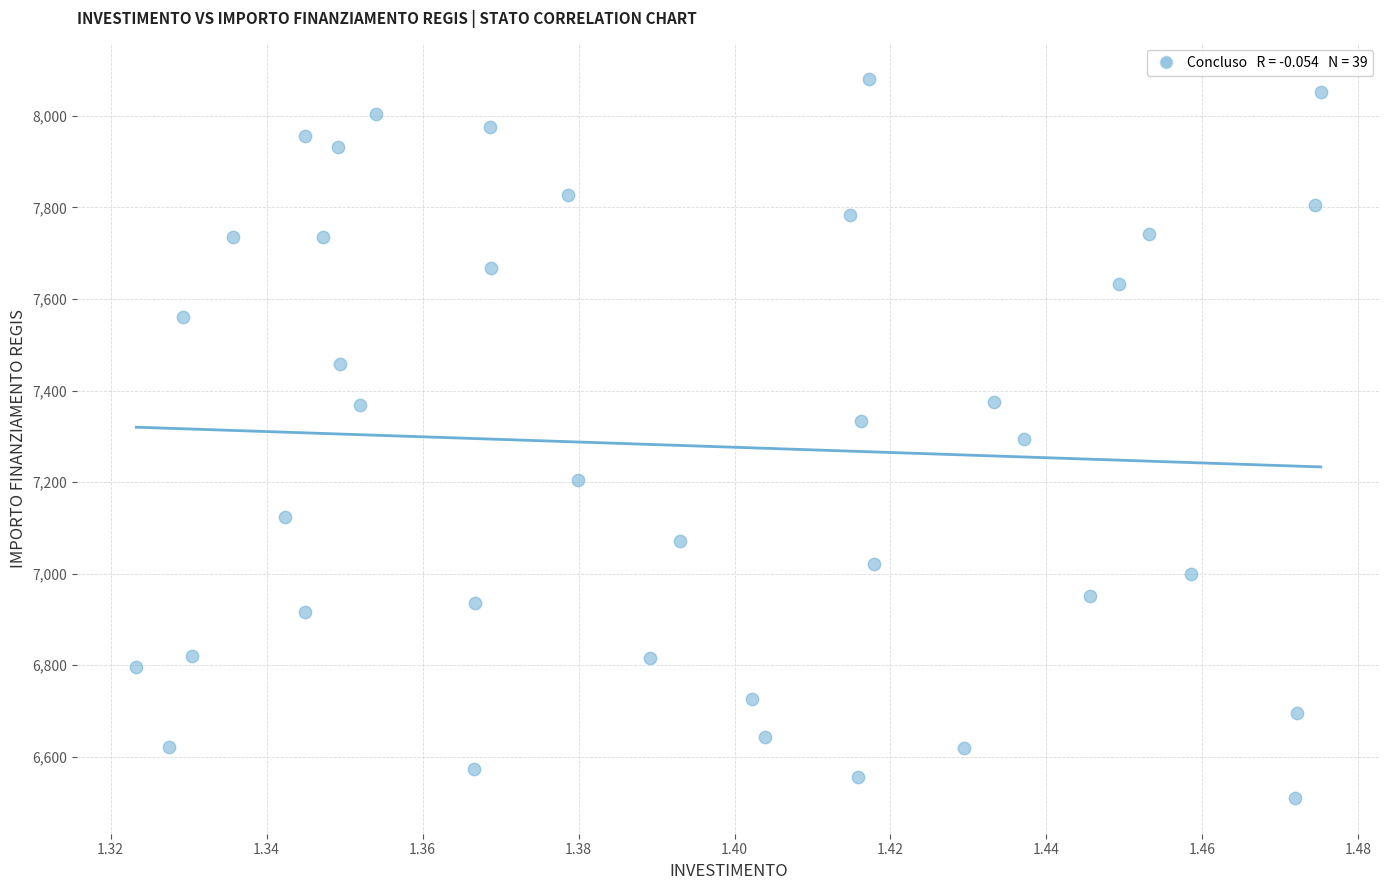

What is the range of Y values (max minus min)?

1570.2